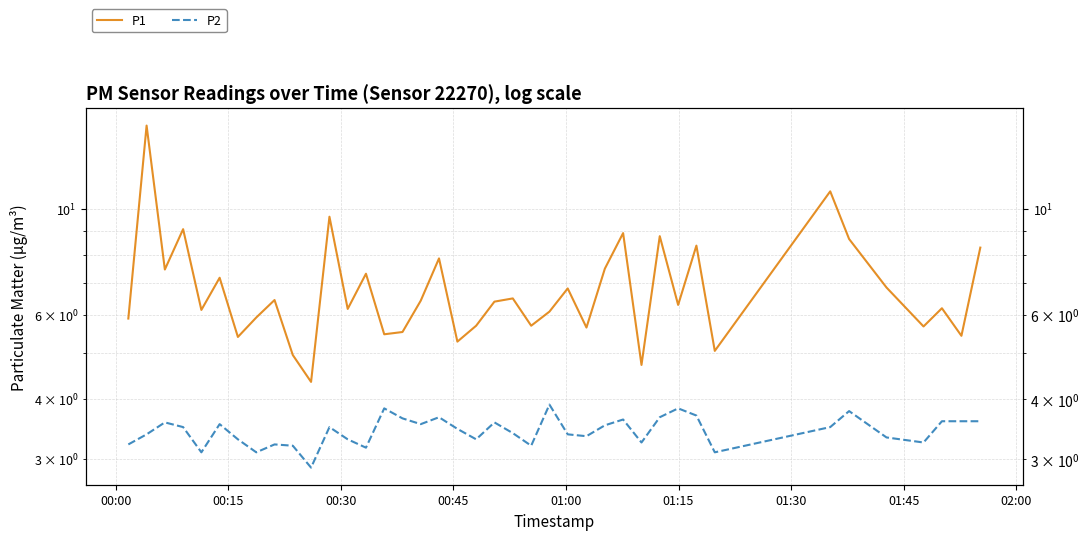

True or false: P1 and P2 intersect in this chart.

False